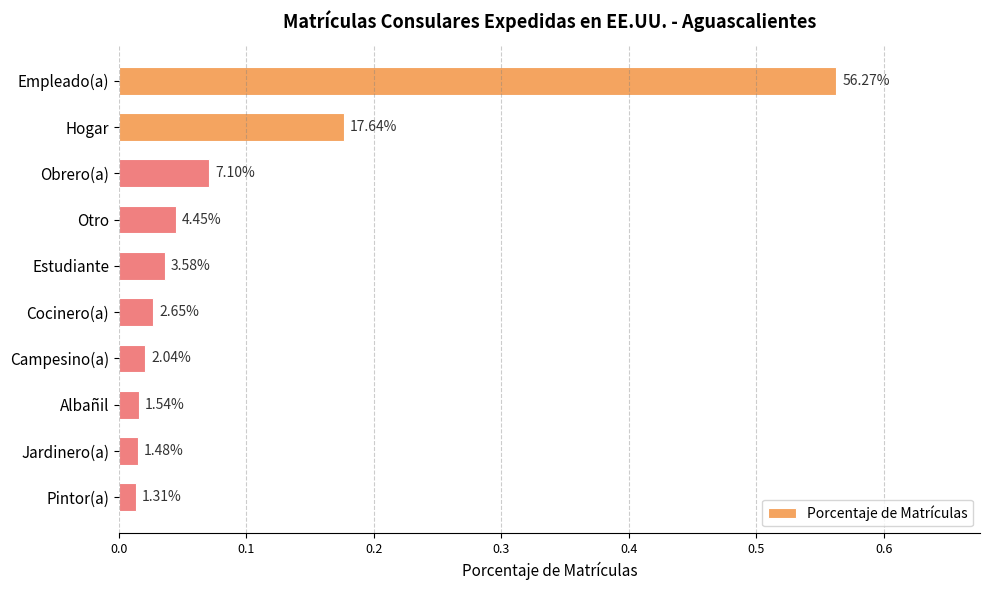

What is the difference between the second highest and second lowest values?

0.2